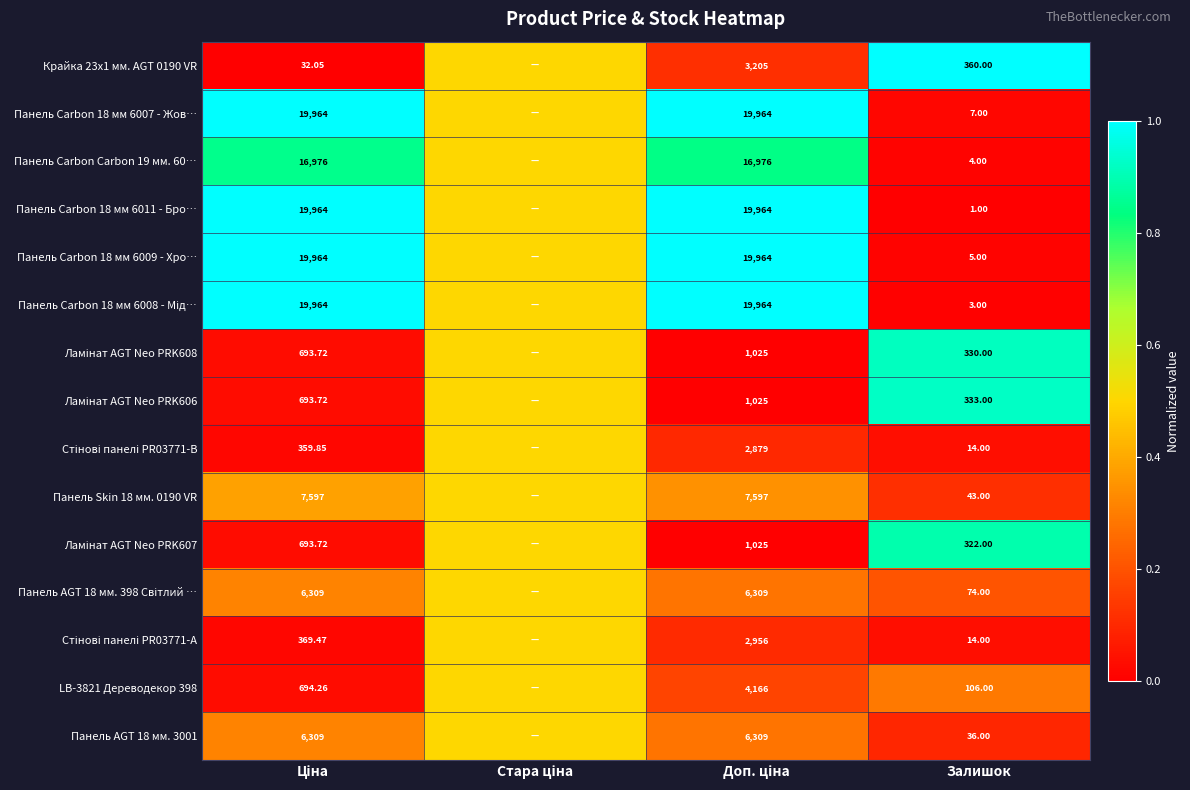

Where is Панель Carbon 18 мм 6009 - Хро… nearest to the value 0?

Залишок